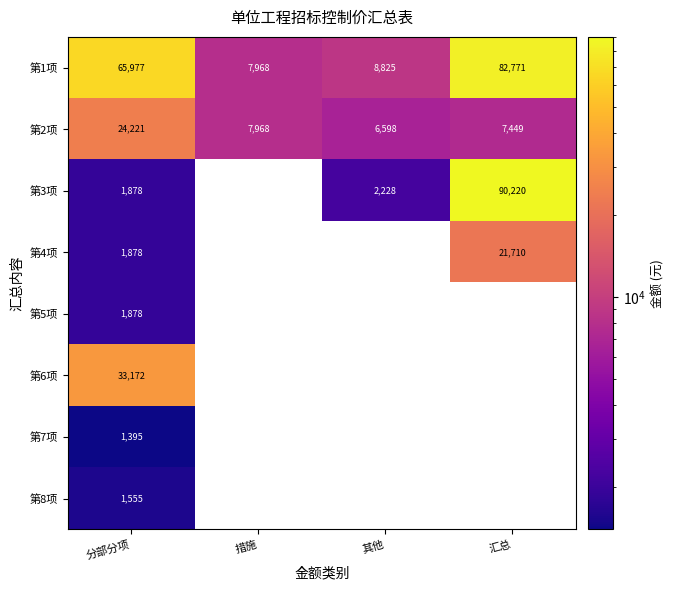

At which category is the sum across all series the highest?

分部分项